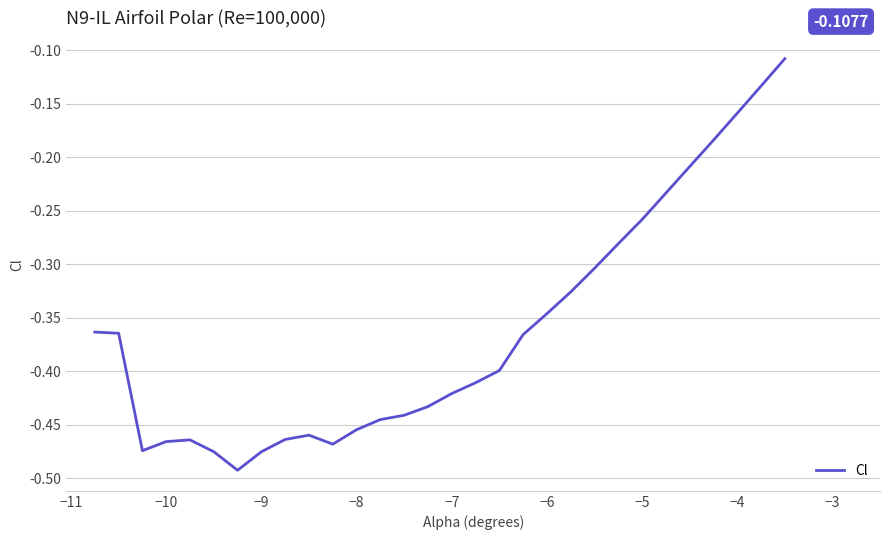

How many lines are shown in the chart?

1